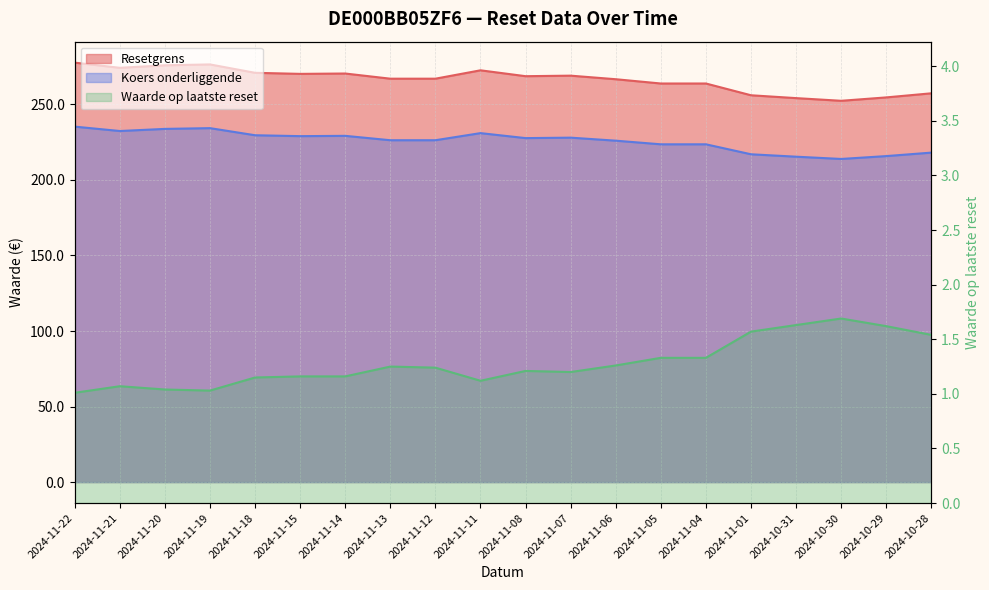

What is the difference between the Resetgrens values at 2024-11-15 and 2024-10-28?

12.9